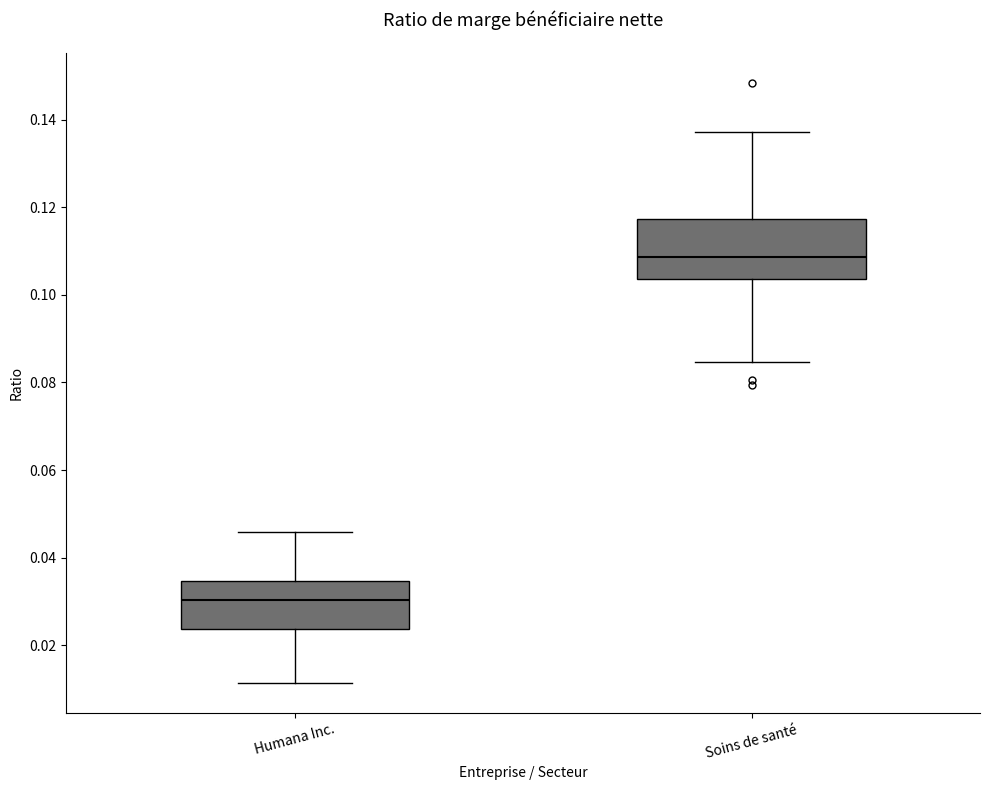

Reading left to right, read every box against the y-axis: the position of its median line, the range the box covers, and the ends of its whiskers. The values are not printed on the chart, so give them approximately, as read against the axis.

Humana Inc.: median 0.030, box 0.024 to 0.034, whiskers 0.012 to 0.046
Soins de santé: median 0.108, box 0.104 to 0.118, whiskers 0.084 to 0.138